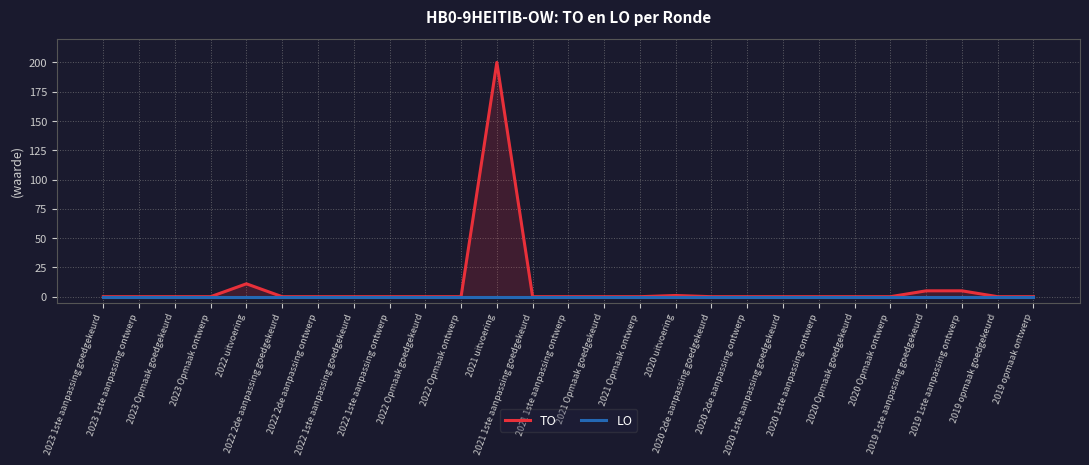

At how many categories does at least one series exceed 93?

1